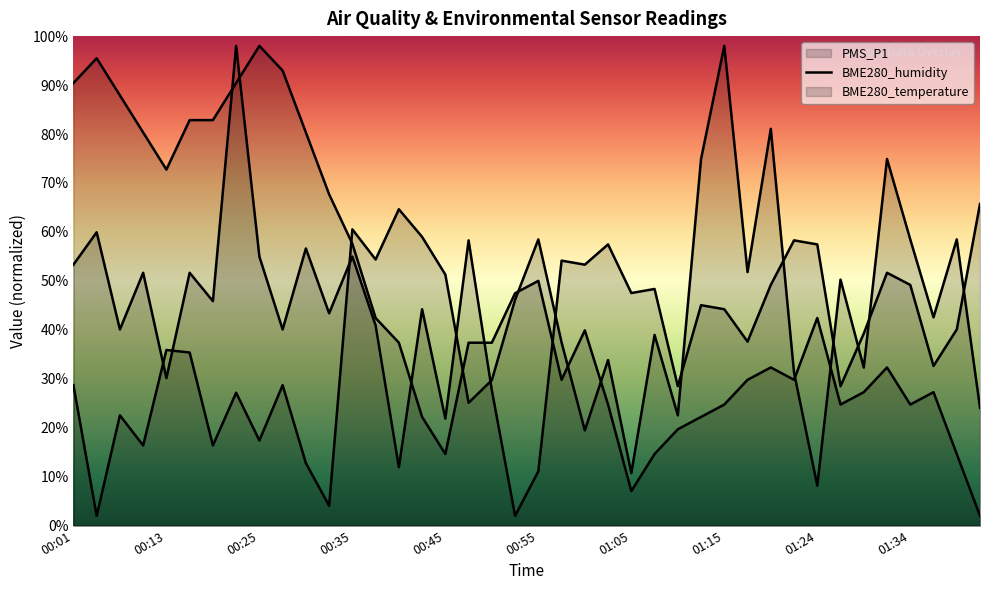

Rank the series at 01:41 from highest to lowest value.

PMS_P1, BME280_humidity, BME280_temperature